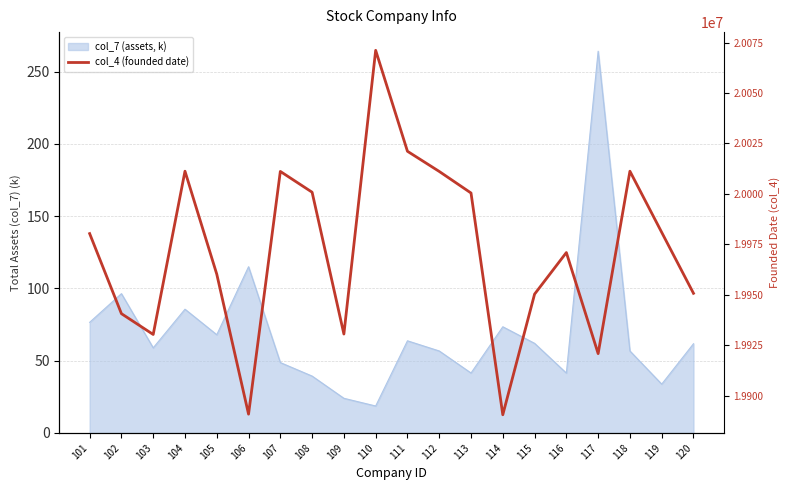

At which category does the data reach its first local peak?

104